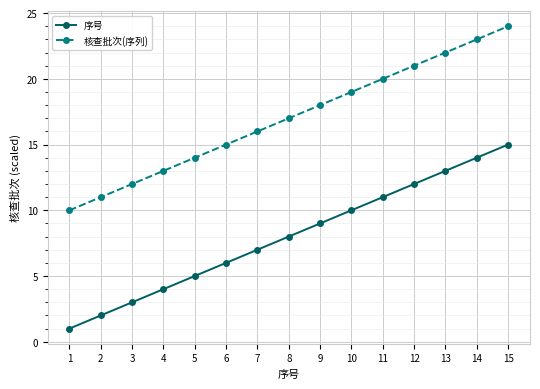

Count the number of data series in this chart.

2